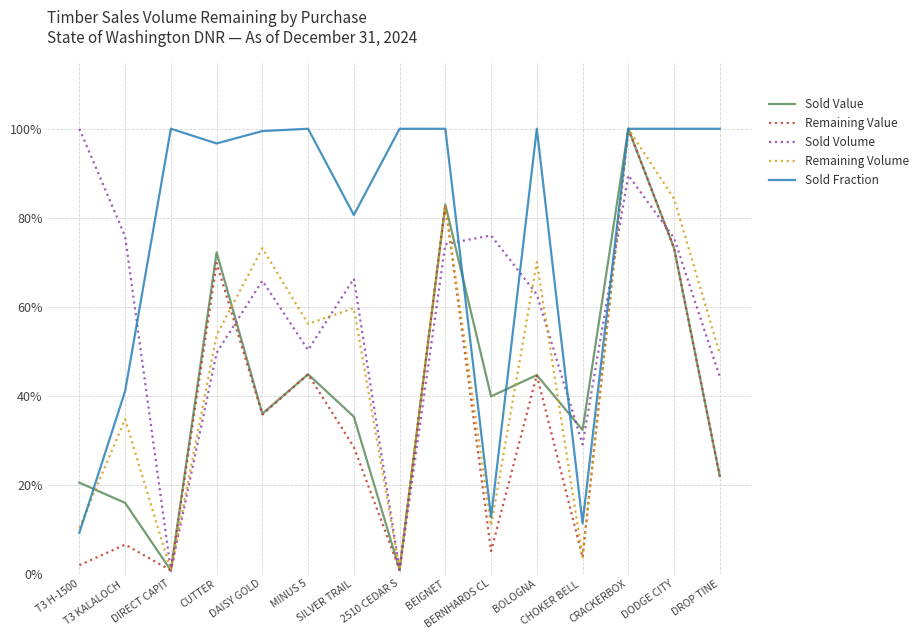

What is the label of the 2nd point from the right?

DODGE CITY